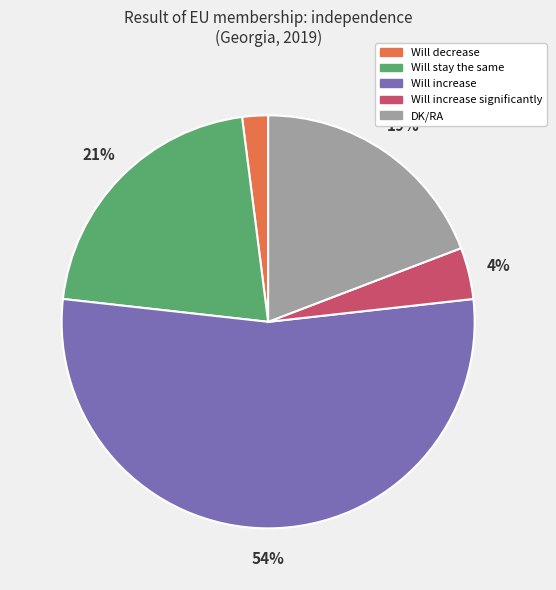

How many slices are in this pie chart?

5